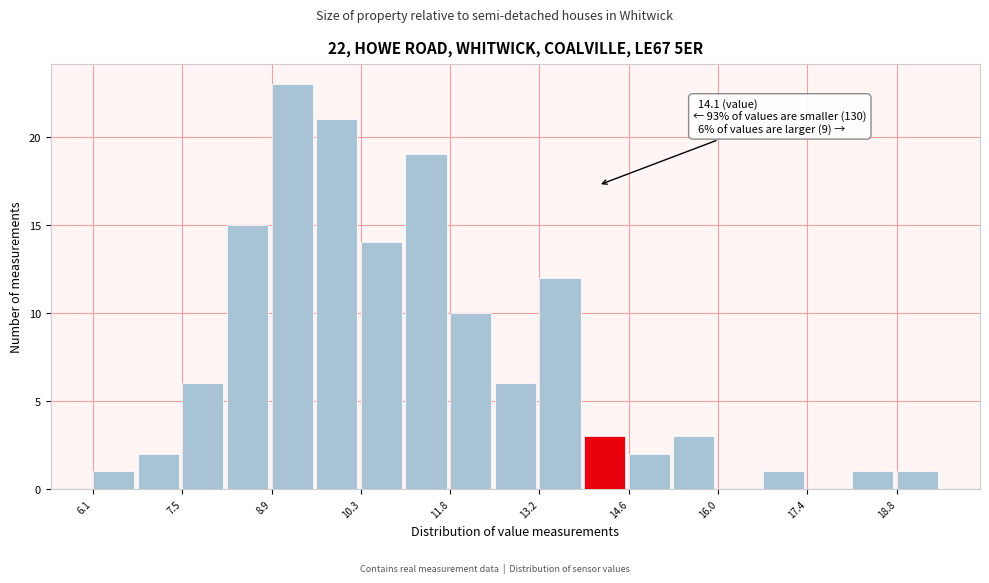

Read against the x-axis, roughly where is the centre of the tallest bar?

9.2